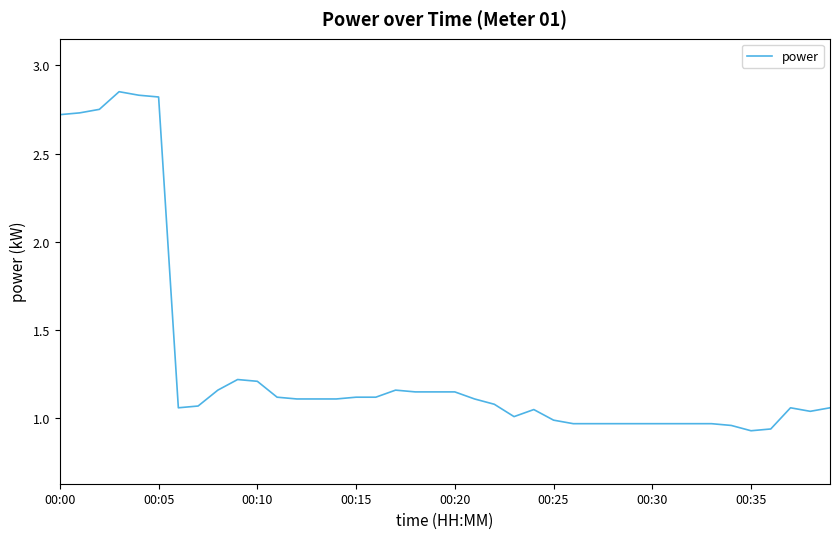

What is the difference between the maximum and minimum values?

1.9